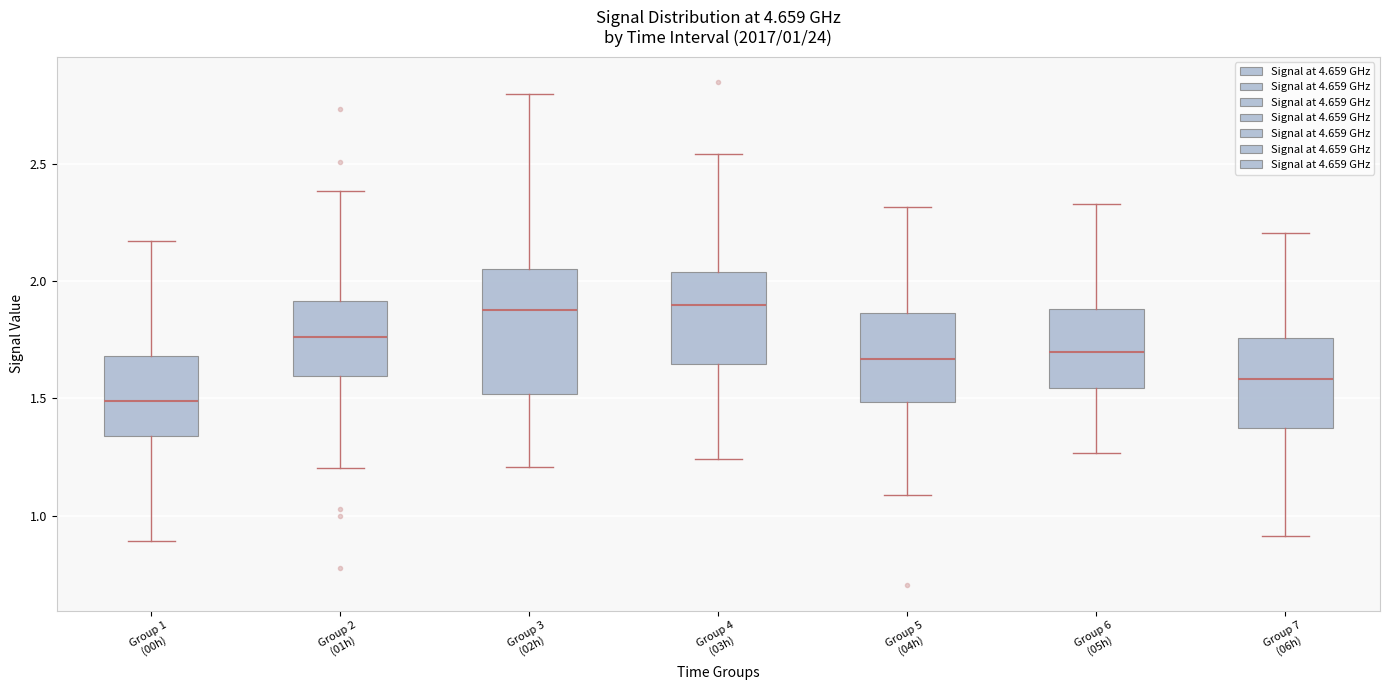

Which box is the tallest, from its lower edge to its upper edge?

Group 3 (02h)